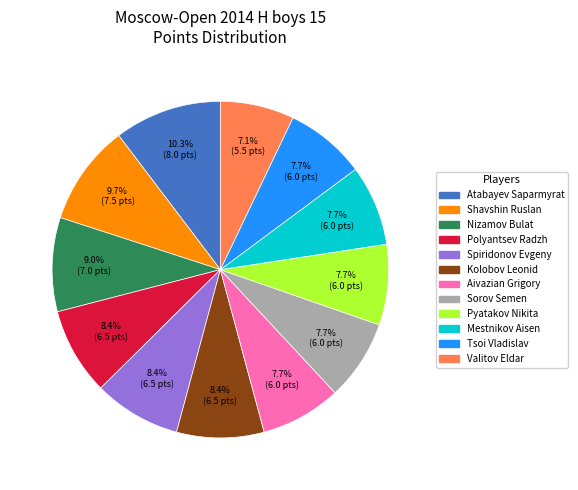

What is the smallest slice in the pie chart?

Valitov Eldar